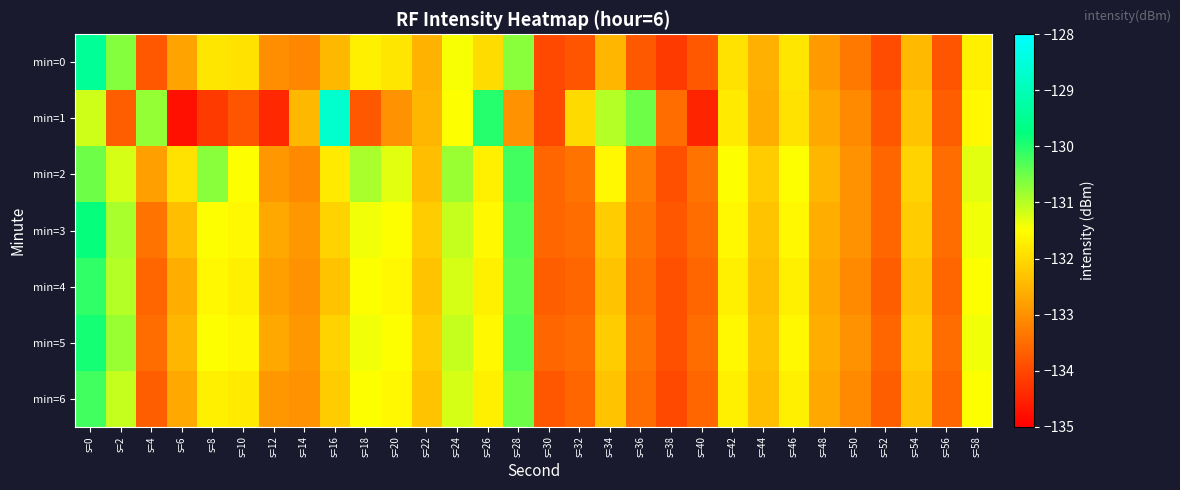

List the series in order of their peak value, lowest first.

min=2, min=6, min=4, min=5, min=3, min=0, min=1